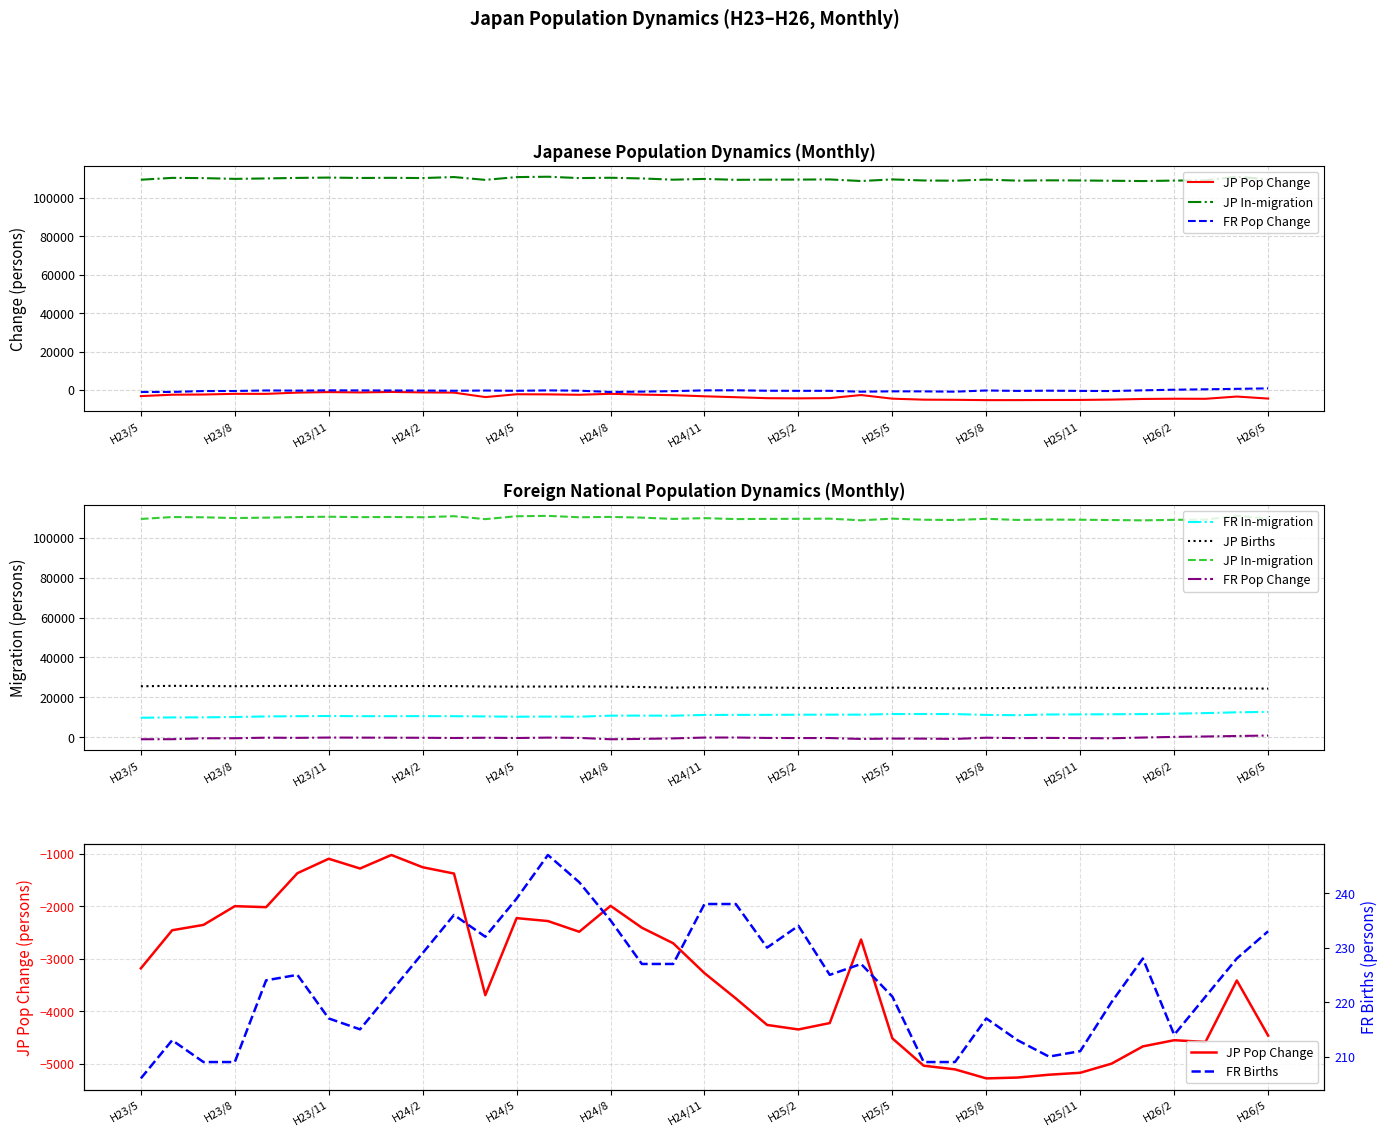

True or false: JP Births has more than 2 points higher than both neighbors.

True